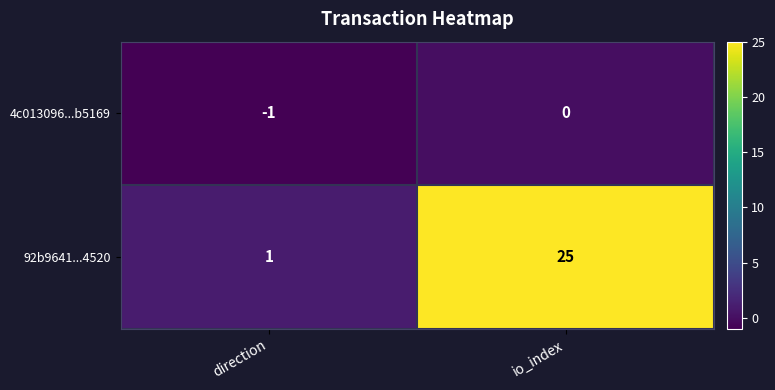

Which series has the largest range (max minus min)?

92b9641...4520